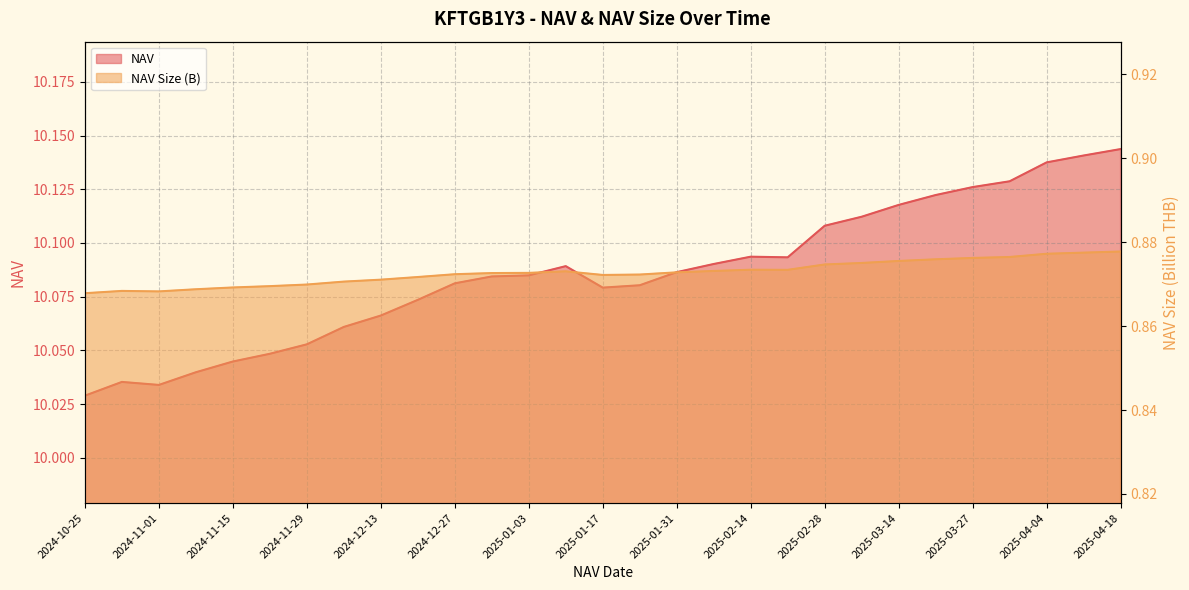

What is the spread (max minus min) of values at 2025-01-31?

9.2